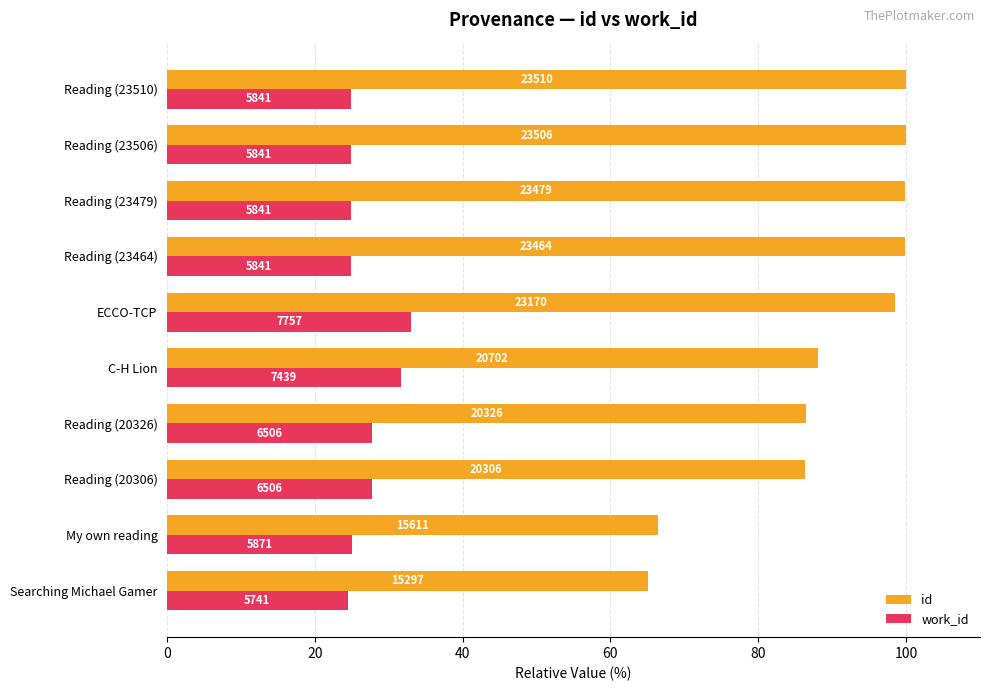

Which series has the largest range (max minus min)?

id